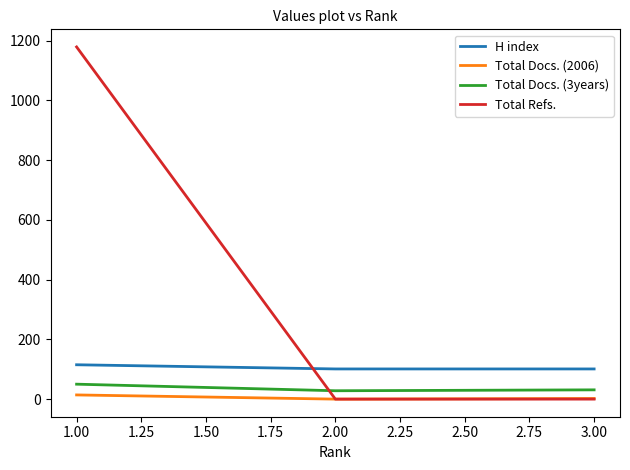

Count the number of data series in this chart.

4